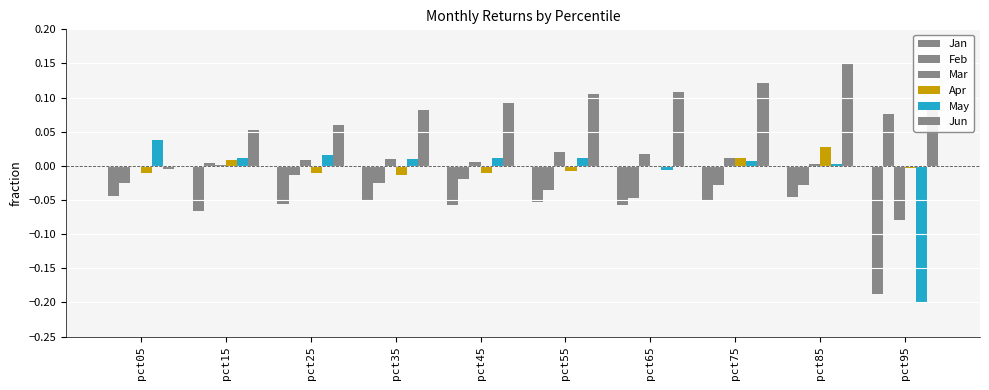

List the series in order of their peak value, highest first.

Jun, Feb, May, Apr, Mar, Jan